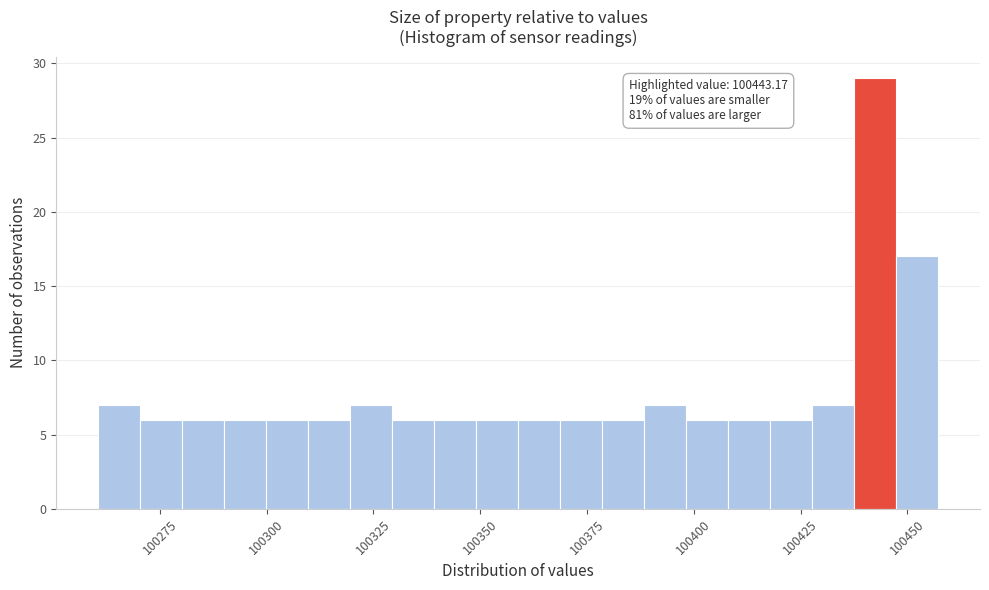

Around what value on the x-axis is the tallest bar? Give the approximate position of its centre, as read against the axis.

100440